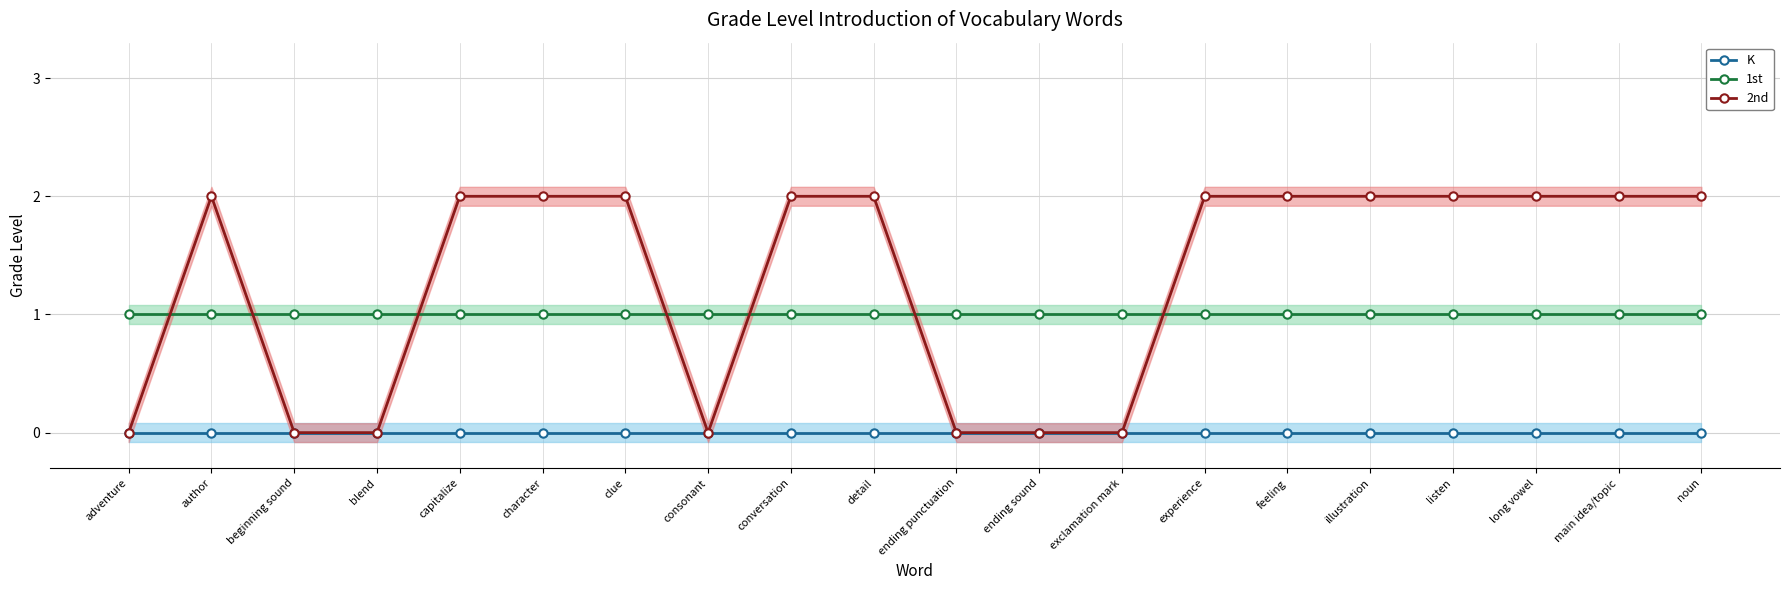

Reading left to right, transcribe all the data shown in this chart.

K: 0	0	0	0	0	0	0	0	0	0	0	0	0	0	0	0	0	0	0	0
1st: 1	1	1	1	1	1	1	1	1	1	1	1	1	1	1	1	1	1	1	1
2nd: 0	2	0	0	2	2	2	0	2	2	0	0	0	2	2	2	2	2	2	2